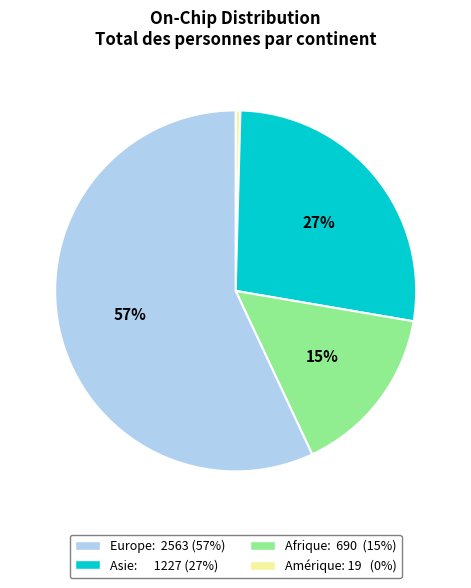

To the nearest percent, what is the average slice percentage?

25%